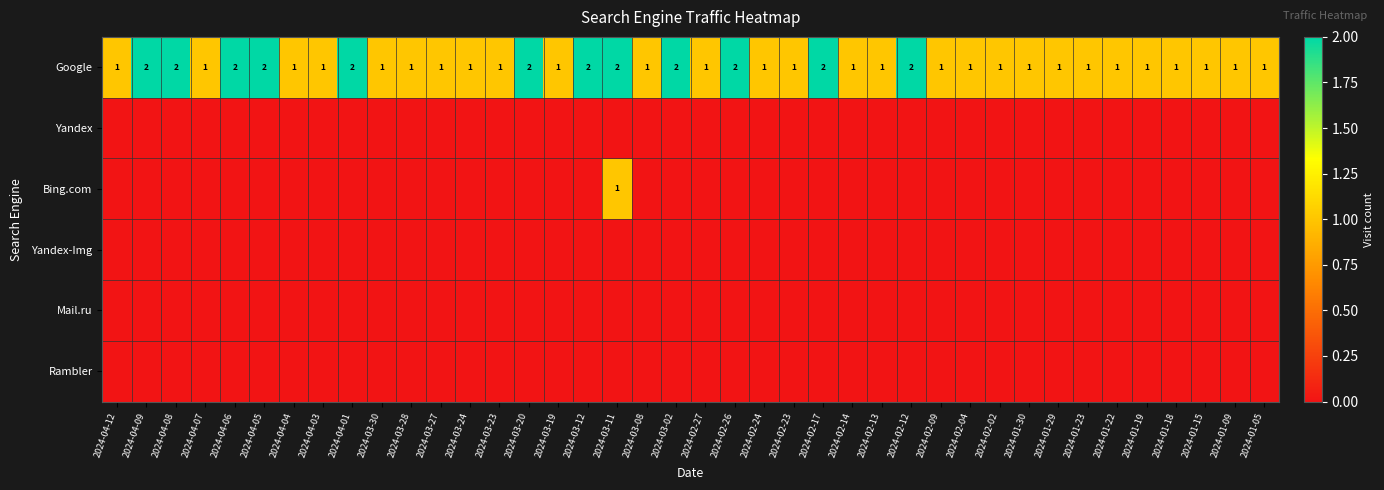

Rank the series by their maximum value, from highest to lowest.

Google, Bing.com, Yandex, Yandex-Img, Mail.ru, Rambler